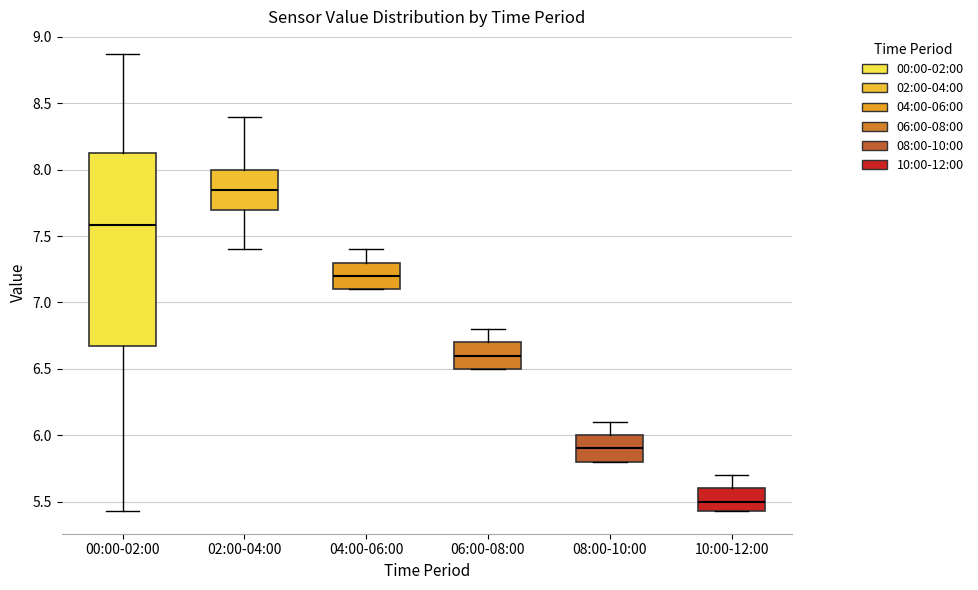

Where does the median line of the box for 00:00-02:00 sit on the y-axis? The values are not printed on the chart, so give them approximately, as read against the axis.

7.60